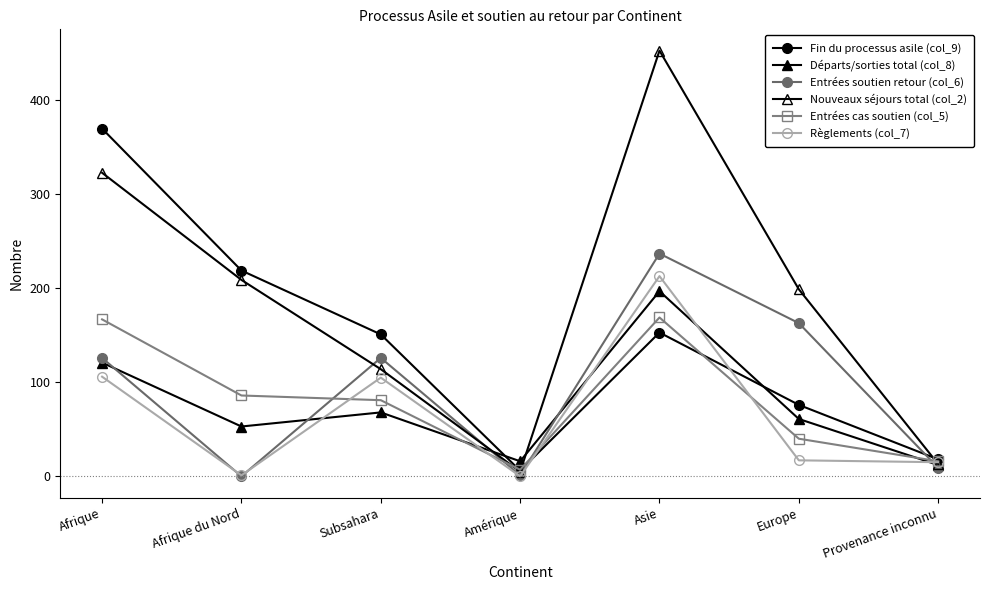

What is the approximate value of Entrées cas soutien (col_5) at Asie?

169